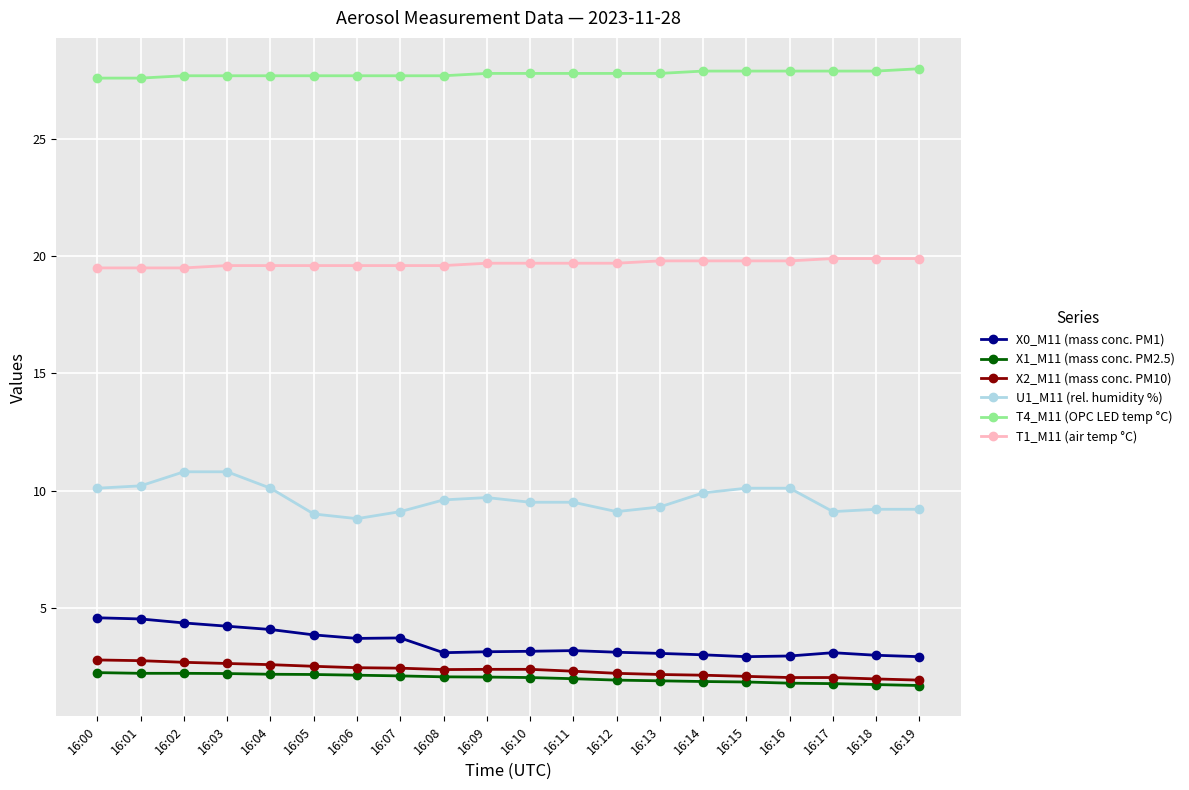

What are all the series names shown in the legend?

X0_M11 (mass conc. PM1), X1_M11 (mass conc. PM2.5), X2_M11 (mass conc. PM10), U1_M11 (rel. humidity %), T4_M11 (OPC LED temp °C), T1_M11 (air temp °C)